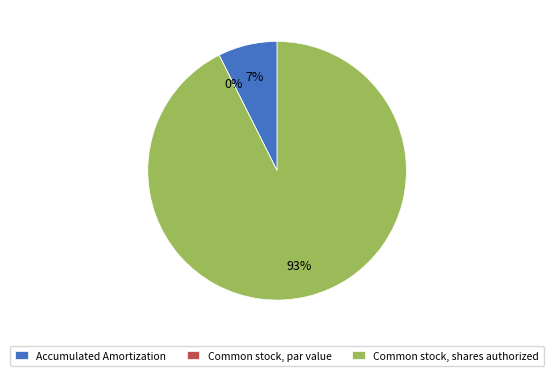

To the nearest percent, what percentage of the pie is Common stock, shares authorized?

93%